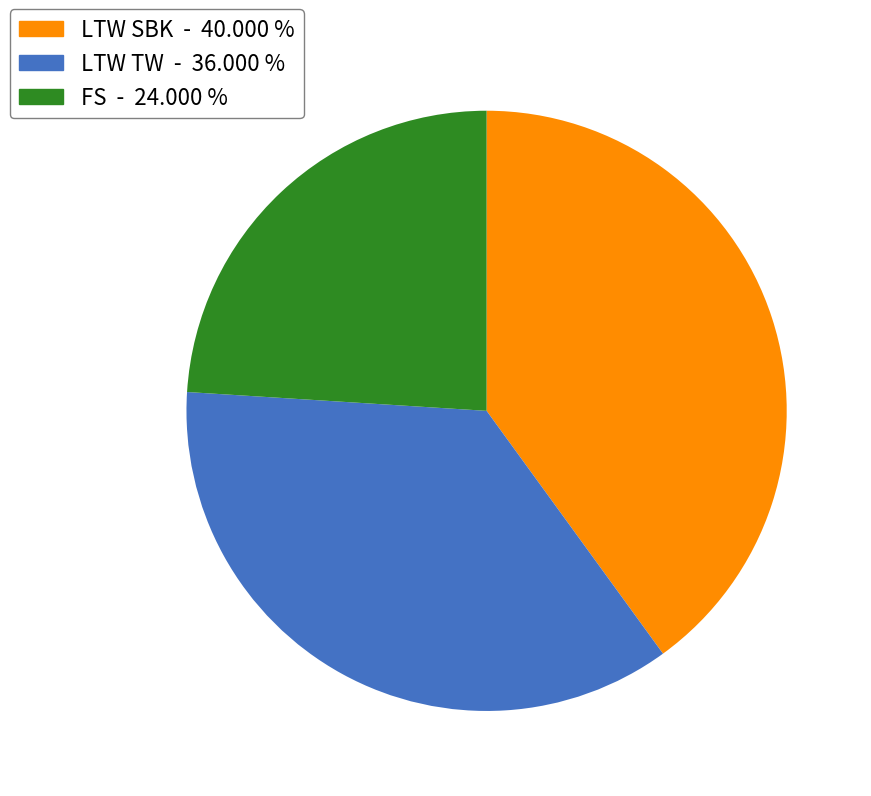

Does any single category account for the majority?

No